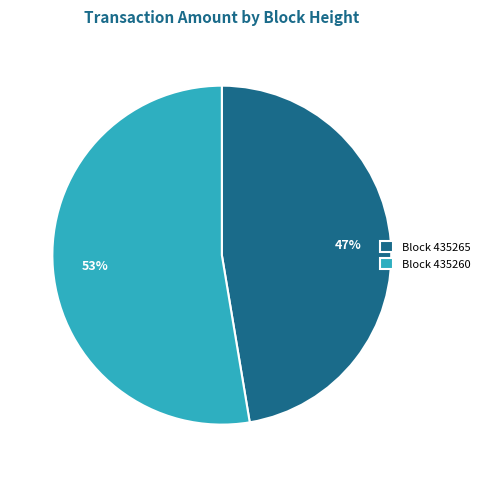

Does Block 435265 represent more than half of the total?

No